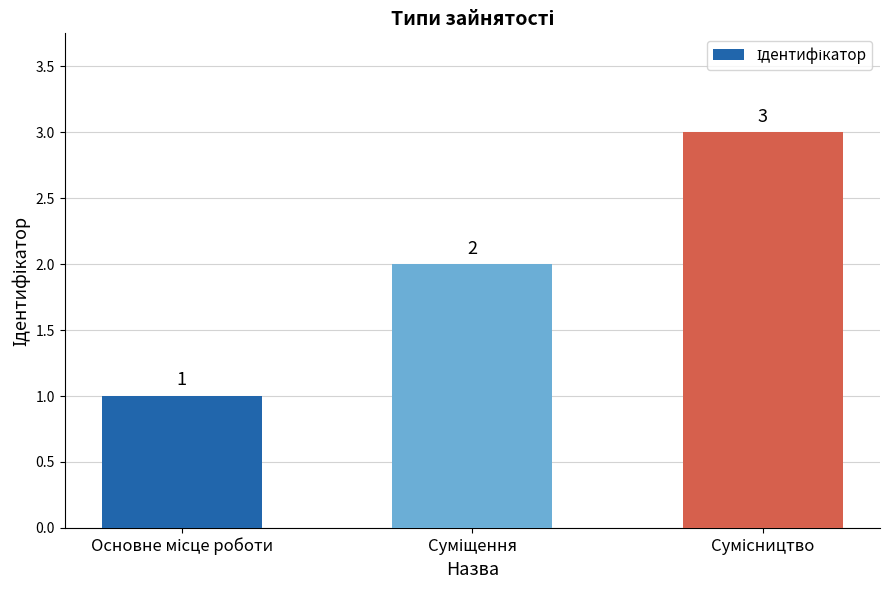

How many values are between 1 and 3?

3